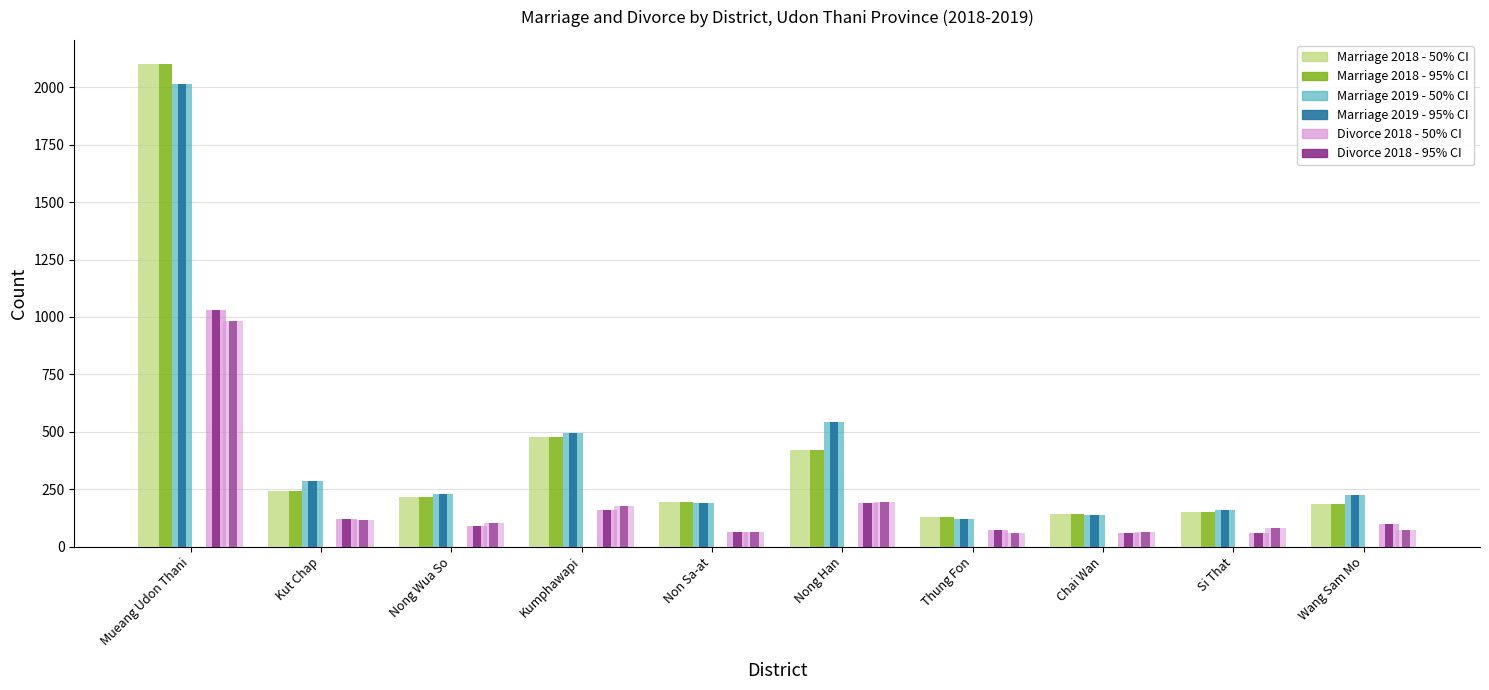

Reading left to right, what are all the values shown in this chart?

Marriage 2018 - 50% CI: 2101	243	218	479	196	420	127	143	151	185
Marriage 2018 - 95% CI: 2101	243	218	479	196	420	127	143	151	185
Marriage 2019 - 50% CI: 2014	285	227	494	192	544	121	137	161	223
Marriage 2019 - 95% CI: 2014	285	227	494	192	544	121	137	161	223
Divorce 2018 - 50% CI: 1028	120	89	161	62	188	73	60	60	100
Divorce 2018 - 95% CI: 1028	120	89	161	62	188	73	60	60	100